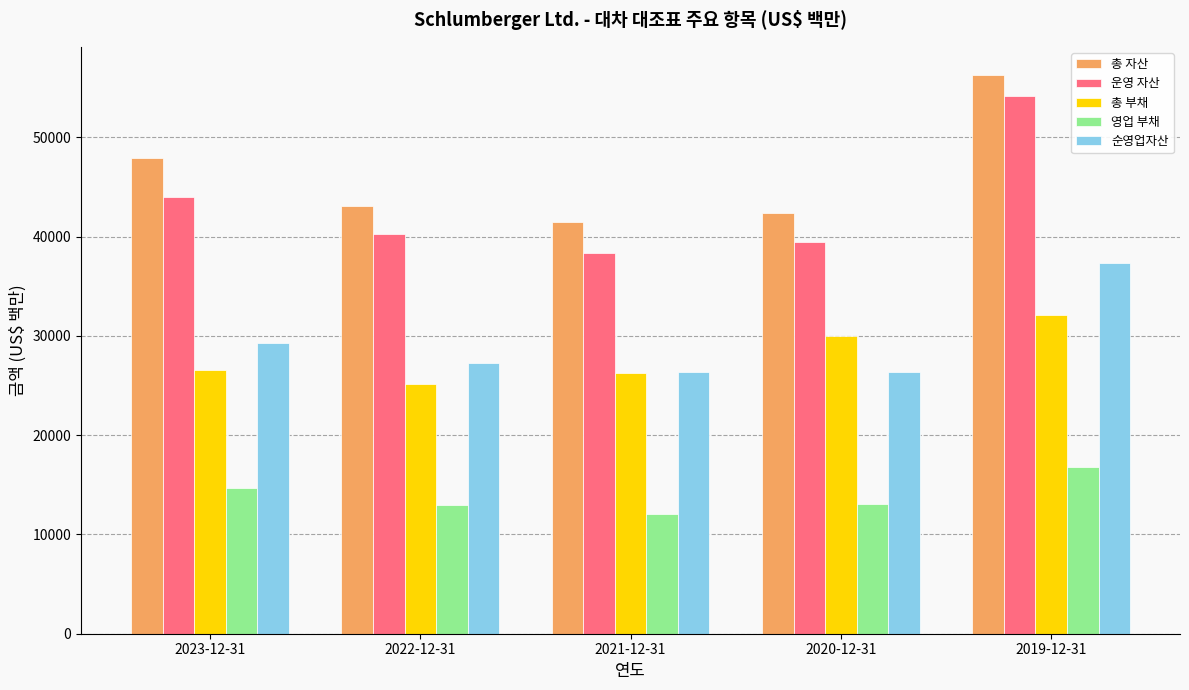

What is the value of the 순영업자산 bar at the 1st from the left?

29335